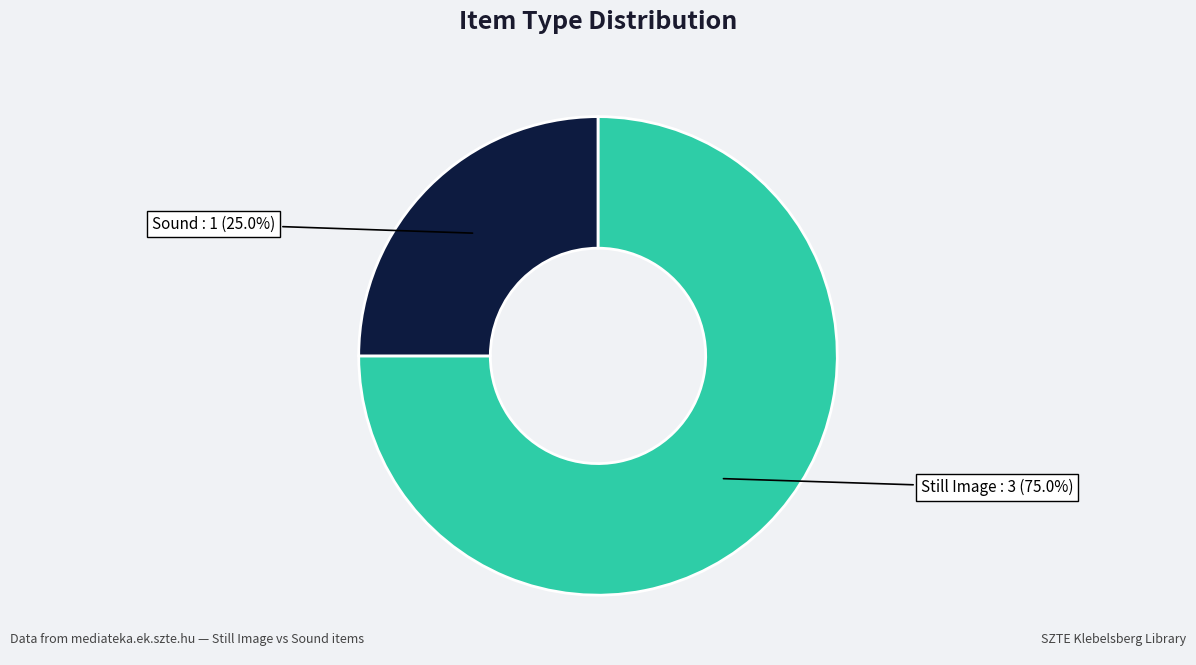

Does any single category account for the majority?

Yes